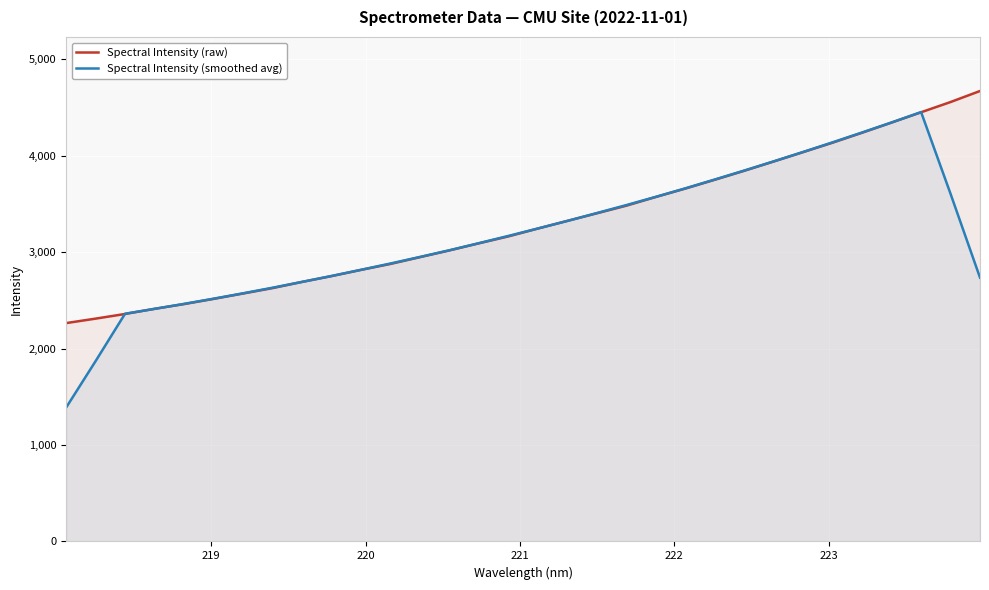

True or false: Spectral Intensity (smoothed avg) has more than 2 points higher than both neighbors.

False